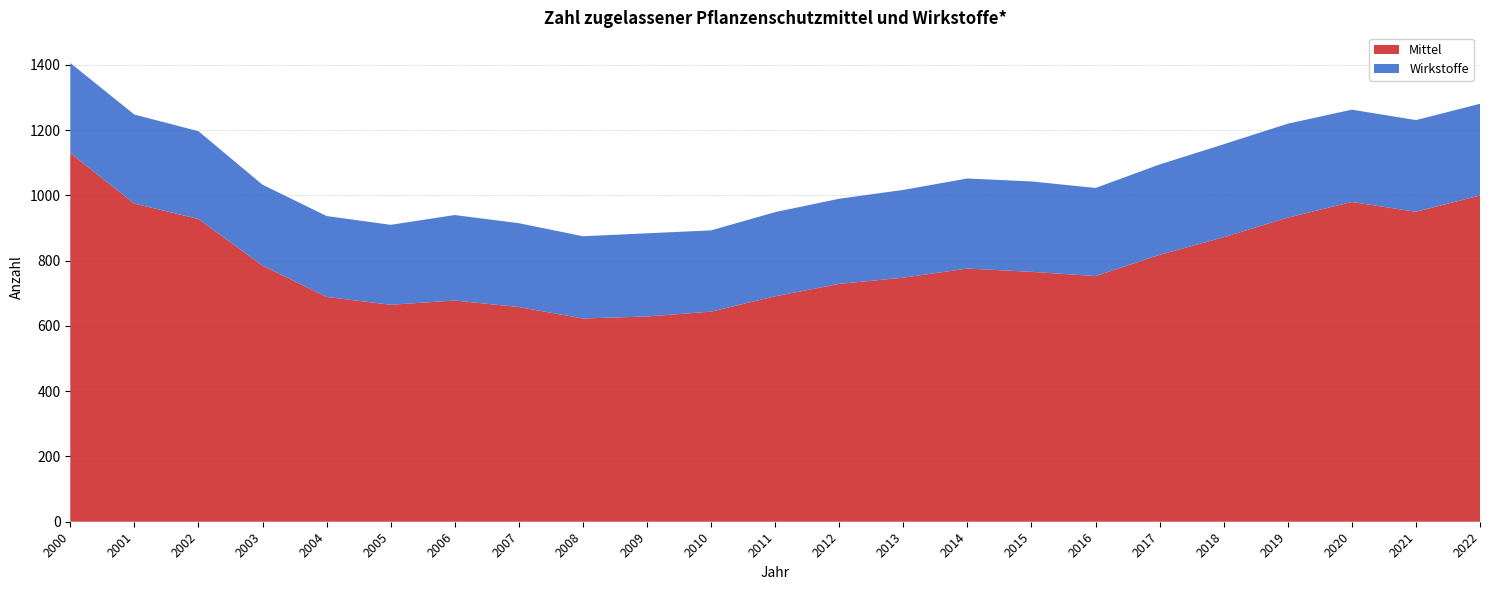

Reading left to right, what are all the values shown in this chart?

Mittel: 2000=1130	2001=975	2002=928	2003=785	2004=689	2005=665	2006=678	2007=658	2008=623	2009=629	2010=644	2011=691	2012=729	2013=748	2014=776	2015=766	2016=753	2017=818	2018=872	2019=932	2020=980	2021=950	2022=1000
Wirkstoffe: 2000=276	2001=273	2002=269	2003=248	2004=248	2005=245	2006=262	2007=257	2008=252	2009=255	2010=249	2011=258	2012=261	2013=269	2014=276	2015=277	2016=270	2017=277	2018=285	2019=288	2020=283	2021=281	2022=281